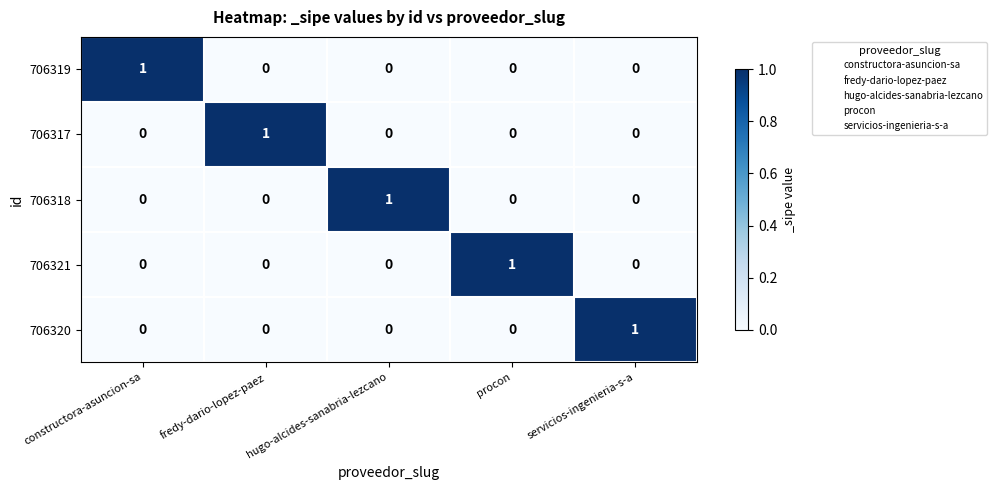

Count the 706317 values in the range 0 to 1.

5